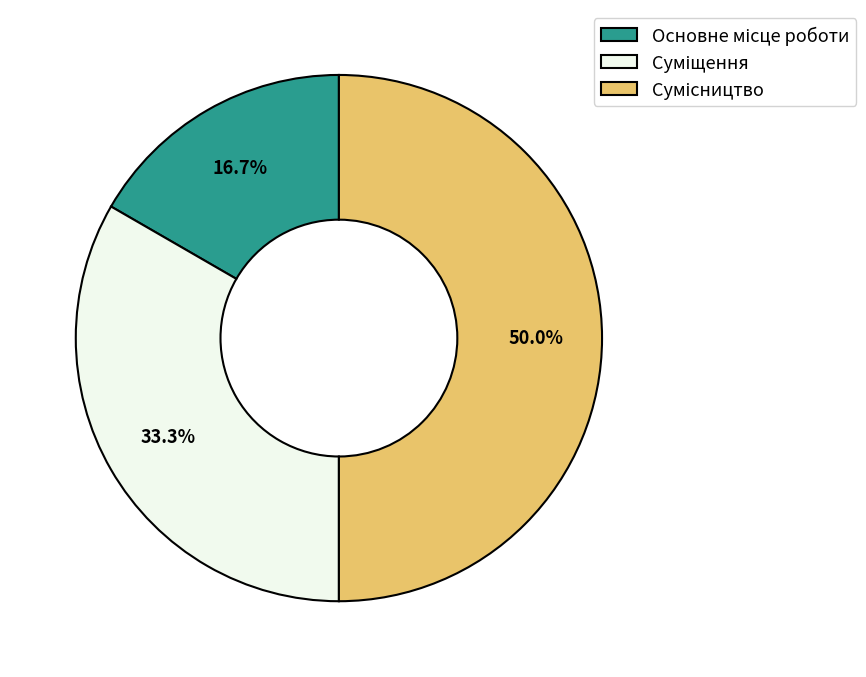

Rank the categories by value from highest to lowest.

Сумісництво, Суміщення, Основне місце роботи